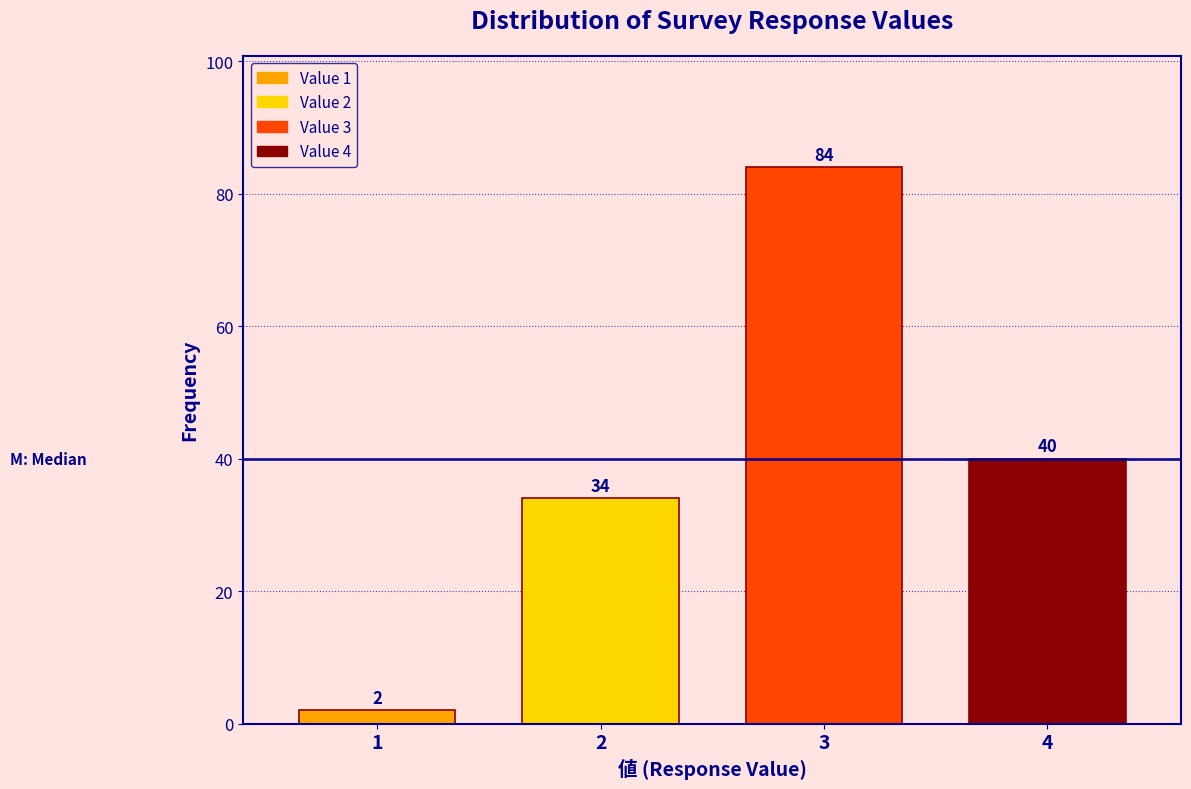

Reading right to left, transcribe all the data shown in this chart.

40	84	34	2